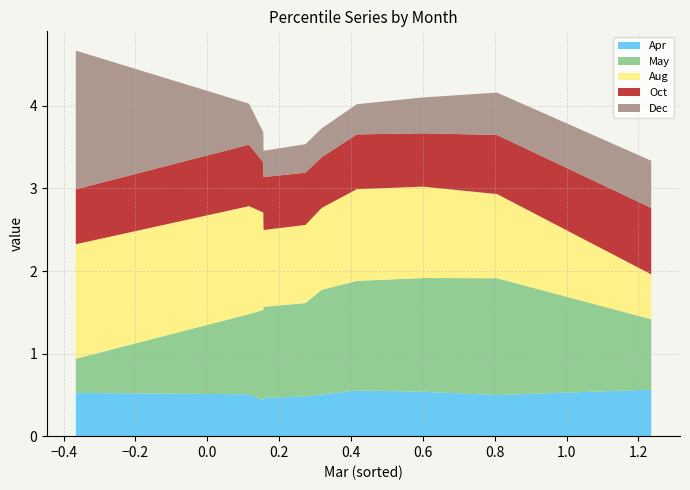

Reading left to right, list all the values displayed in this chart.

Apr: 0.5	0.5	0.4	0.5	0.5	0.5	0.6	0.5	0.5	0.6
May: 0.4	1.0	1.1	1.1	1.1	1.3	1.3	1.4	1.4	0.9
Aug: 1.4	1.3	1.2	0.9	0.9	1.0	1.1	1.1	1.0	0.5
Oct: 0.7	0.7	0.6	0.6	0.6	0.6	0.7	0.6	0.7	0.8
Dec: 1.7	0.5	0.4	0.3	0.3	0.3	0.4	0.4	0.5	0.6